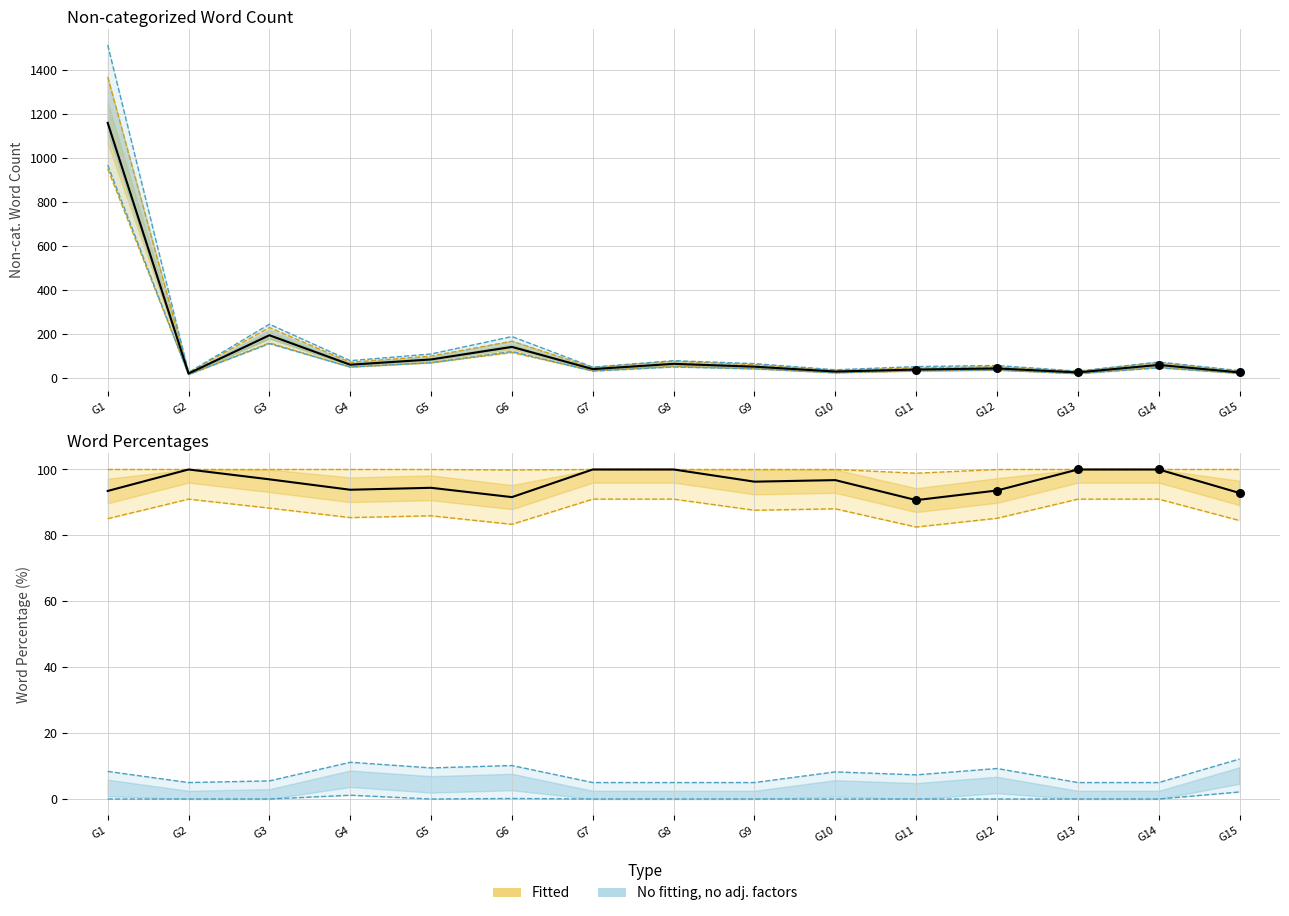

Is the value of Sentiment List1 Word Percentage at G10 greater than the value of Group Content Word Count at G6?

No